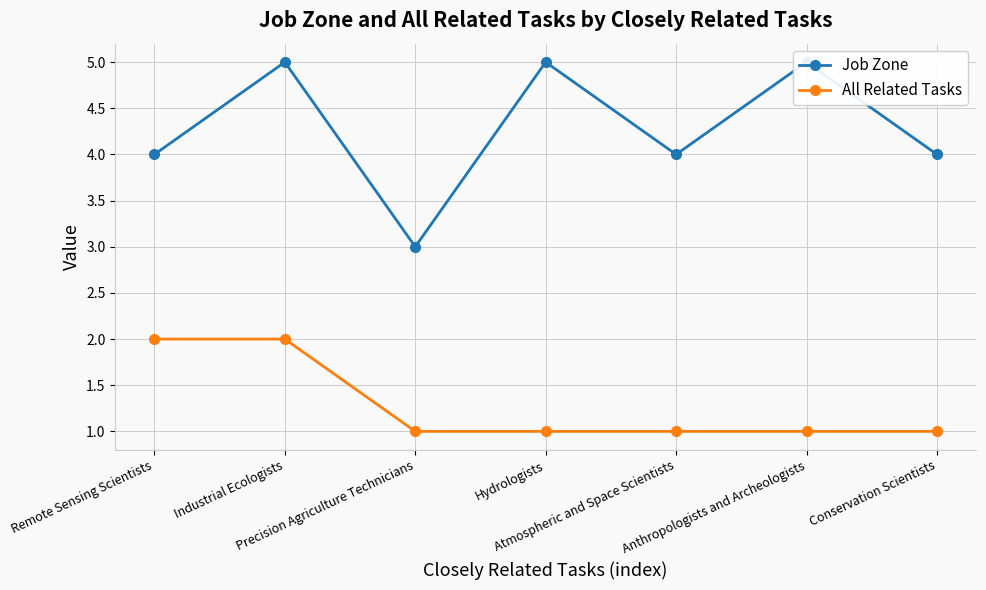

What position from the right is Anthropologists and Archeologists?

2